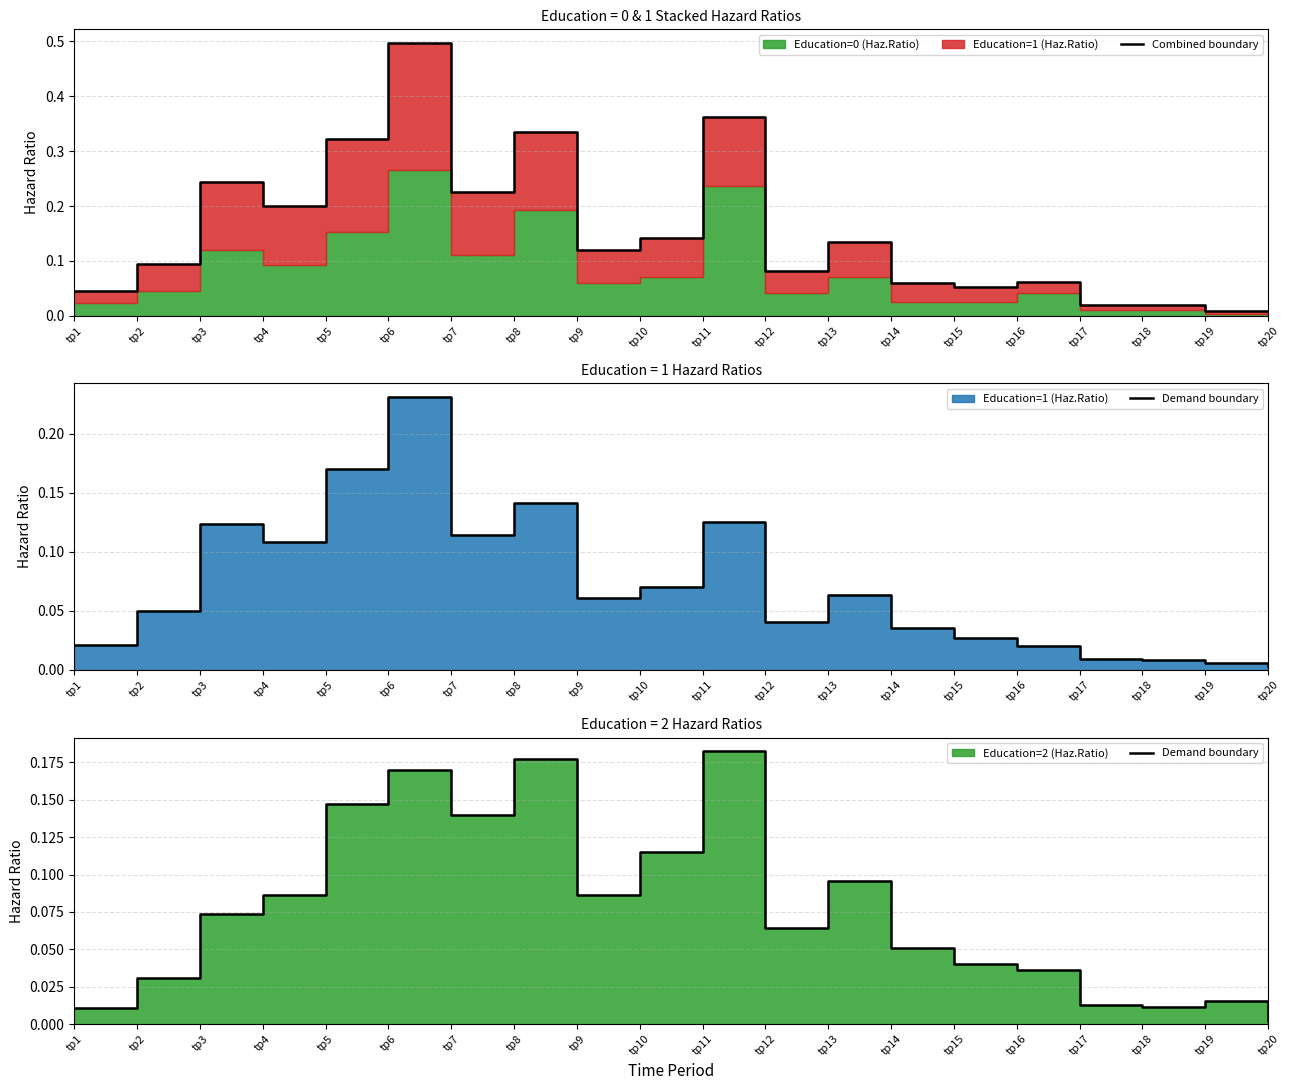

What is the average value of the Combined boundary series?

0.2